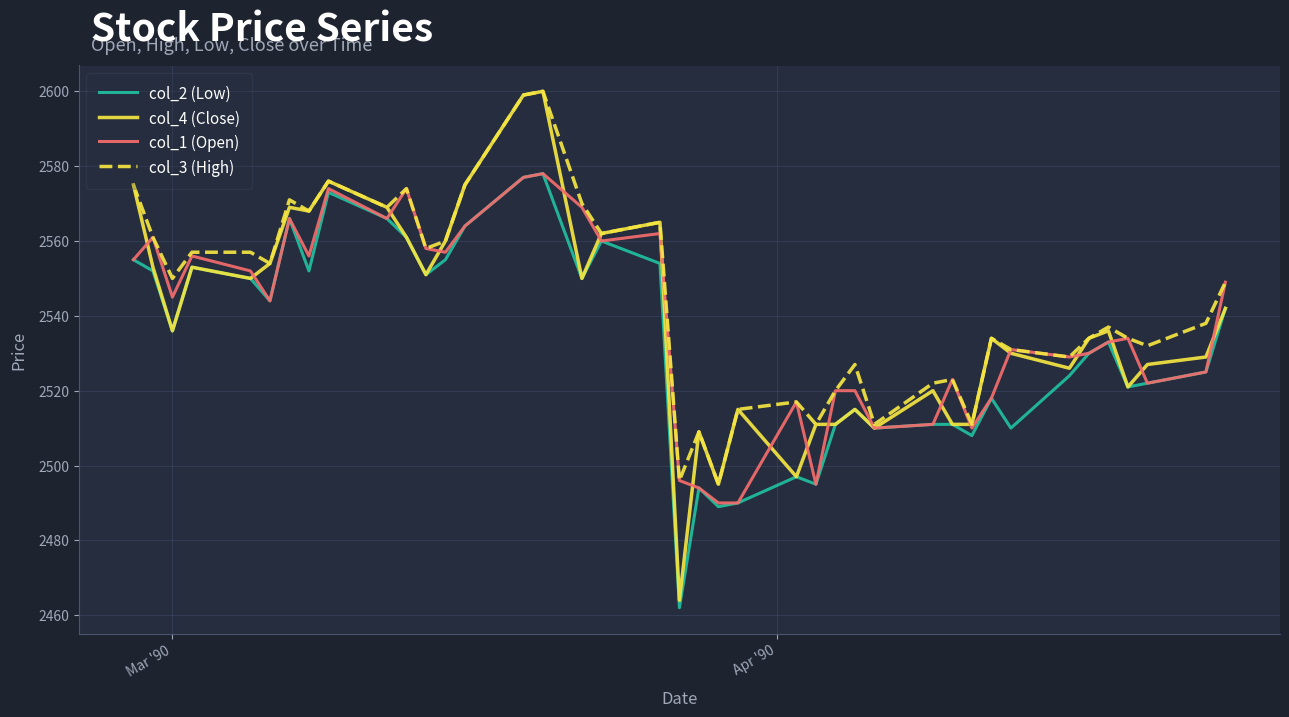

What is the minimum value for col_2 (Low)?

2462